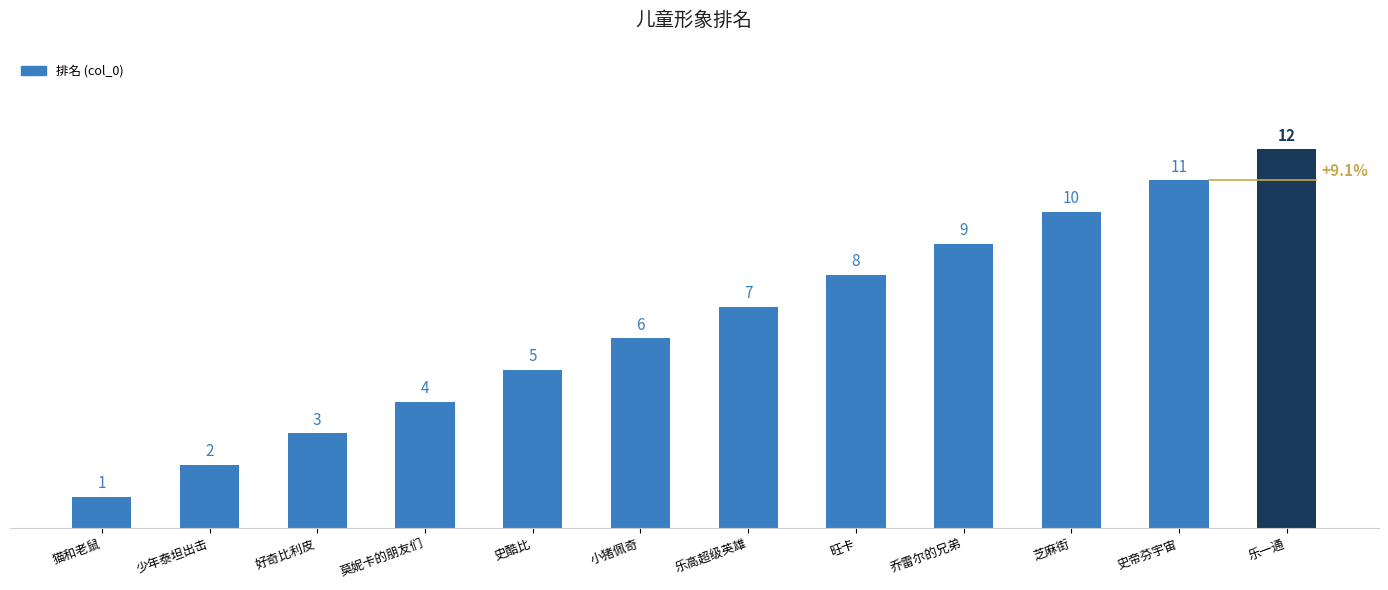

Are the bars horizontal?

No